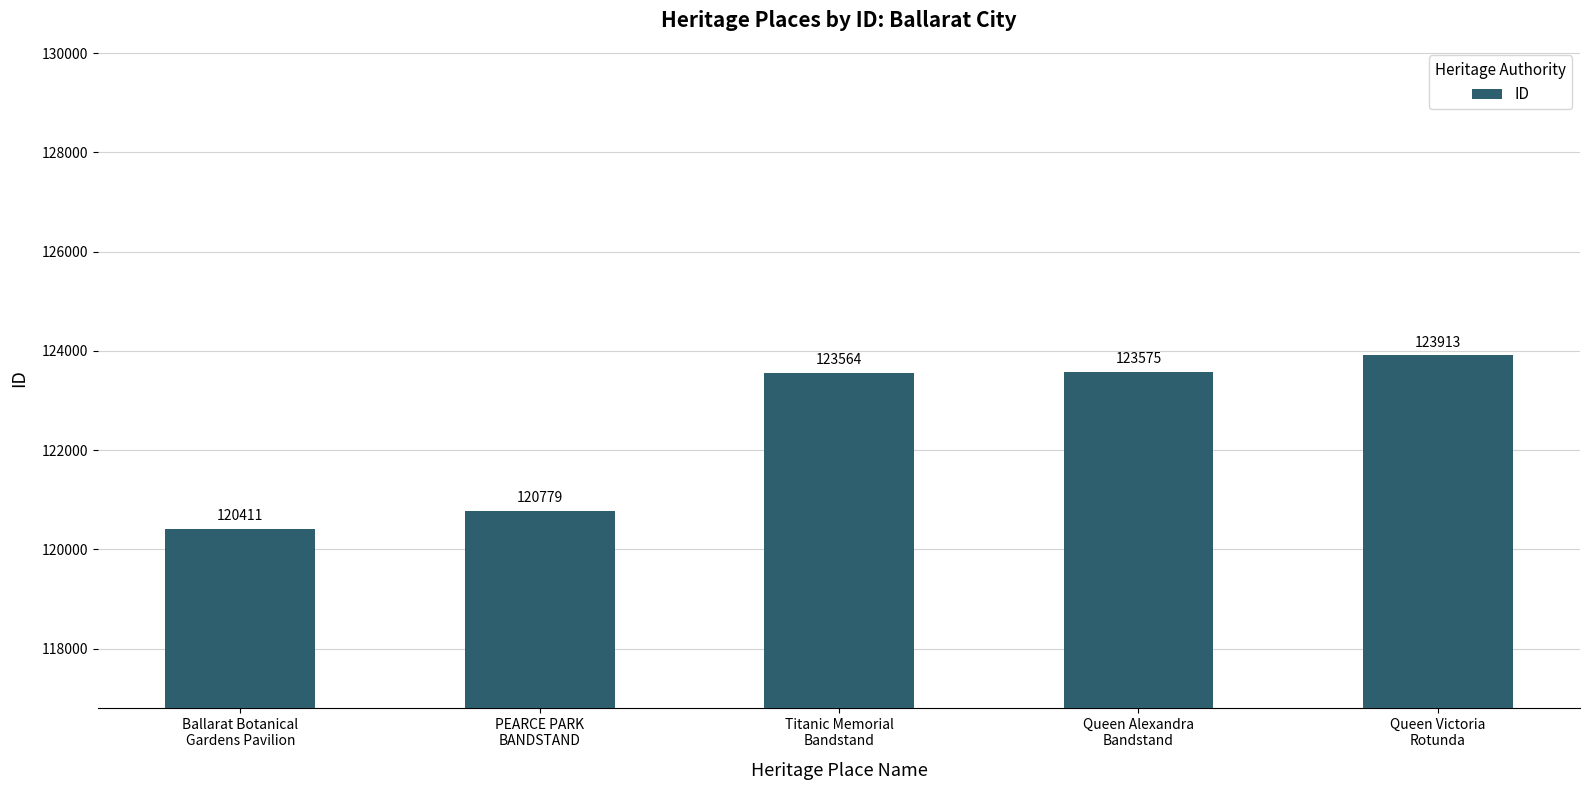

Rank the categories by value from lowest to highest.

Ballarat Botanical
Gardens Pavilion, PEARCE PARK
BANDSTAND, Titanic Memorial
Bandstand, Queen Alexandra
Bandstand, Queen Victoria
Rotunda